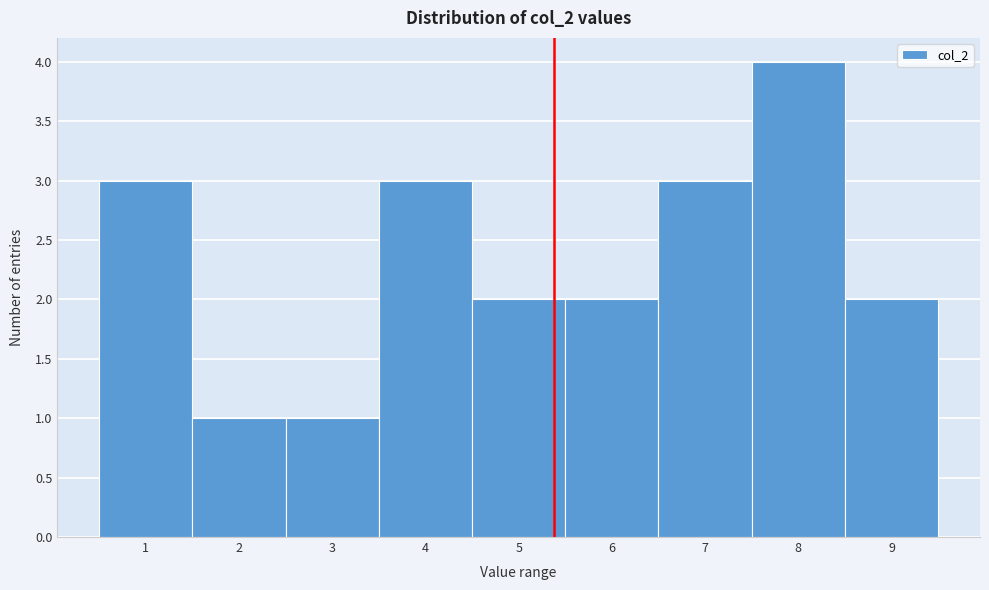

Over which range of the x-axis is the bar tallest?

7.5 to 8.5